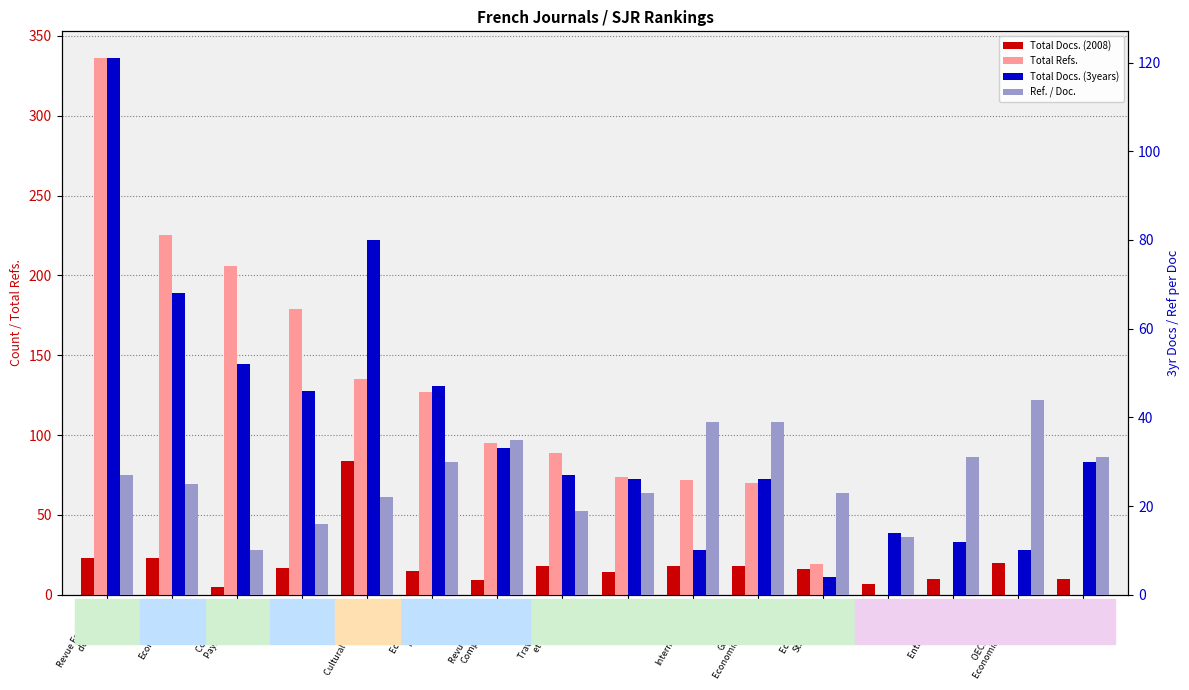

True or false: Total Docs. (3years) has a value of 26 at Geographie
Economie Societe.

True